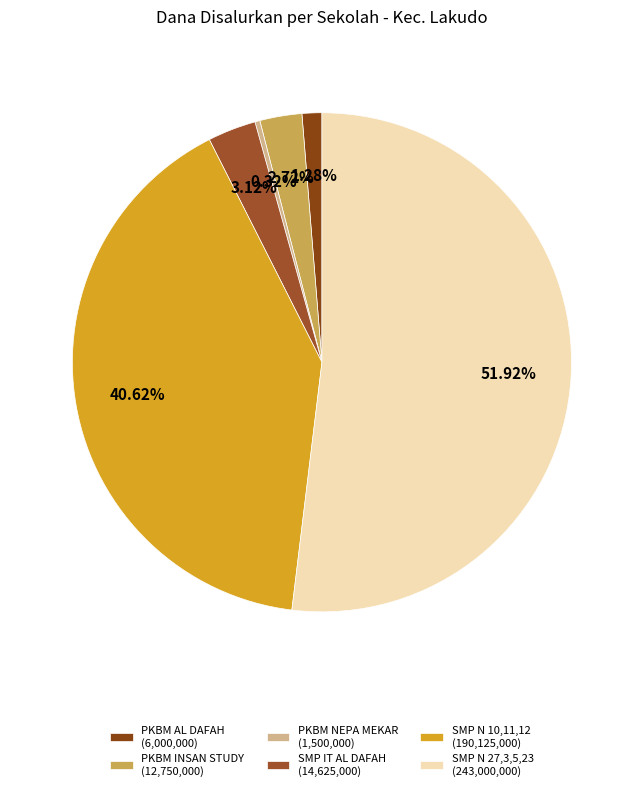

Which slice is the smallest?

PKBM NEPA MEKAR (1,500,000)